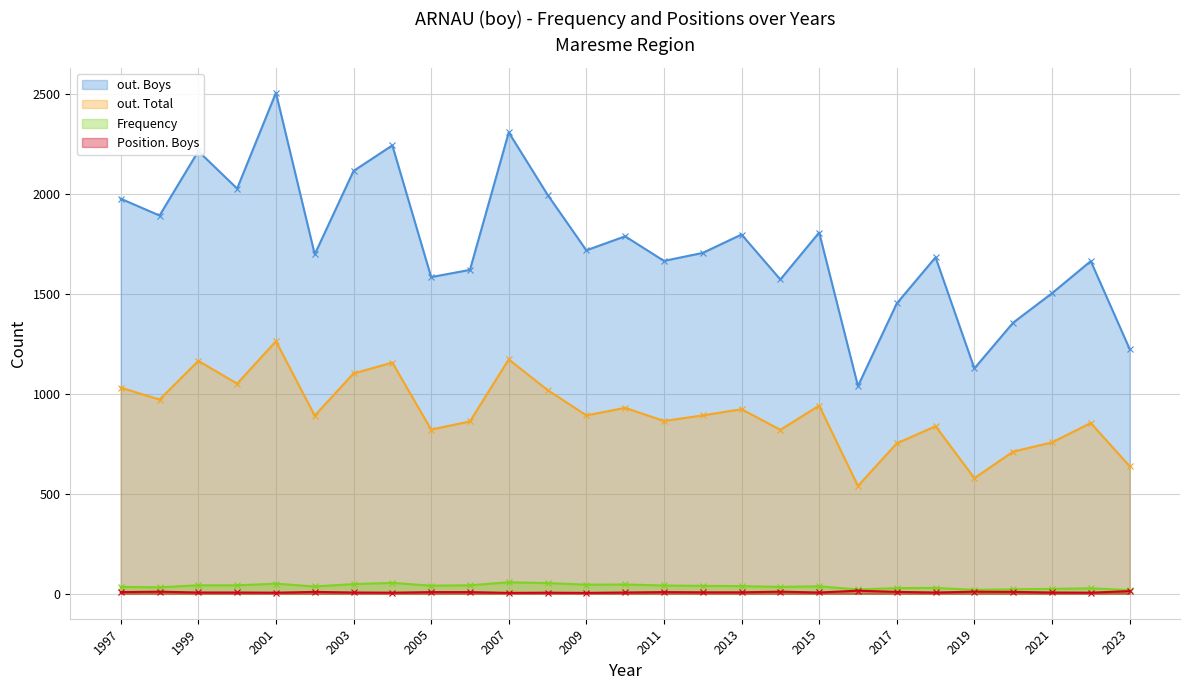

What is the value of the Position. Boys point at the 19th from the left?

6